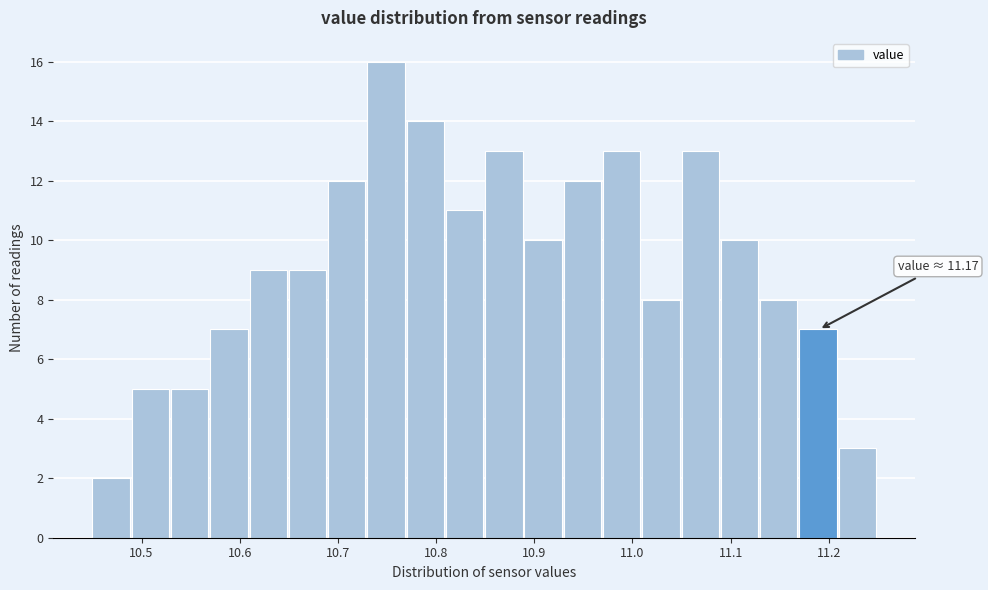

Which range on the x-axis has the tallest bar?

10.73 to 10.77